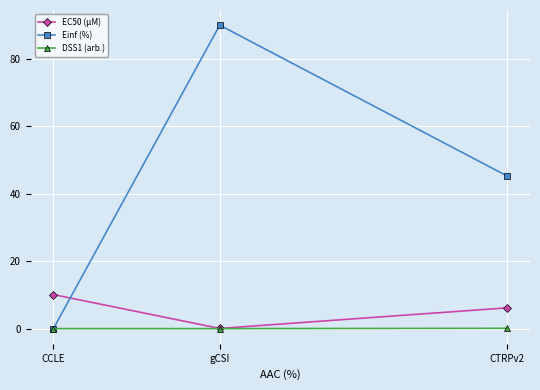

What is the difference between the maximum and minimum values in the DSS1 (arb.) series?

0.1